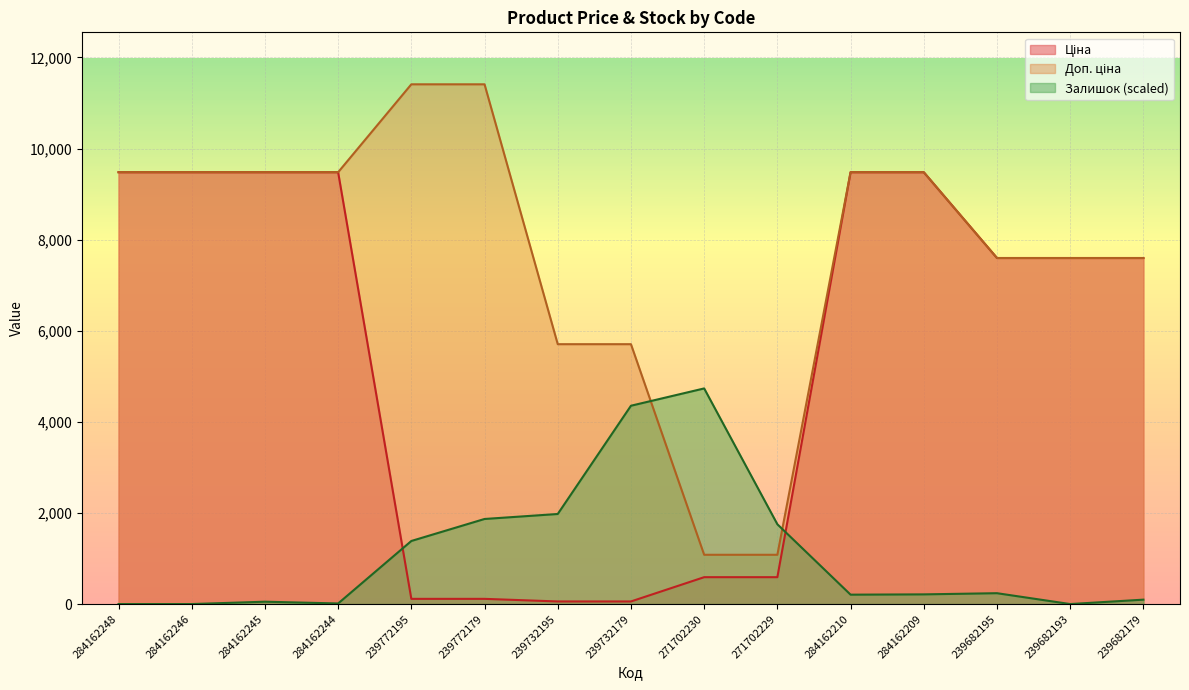

What is the lowest value of the Доп. ціна series?

1081.7